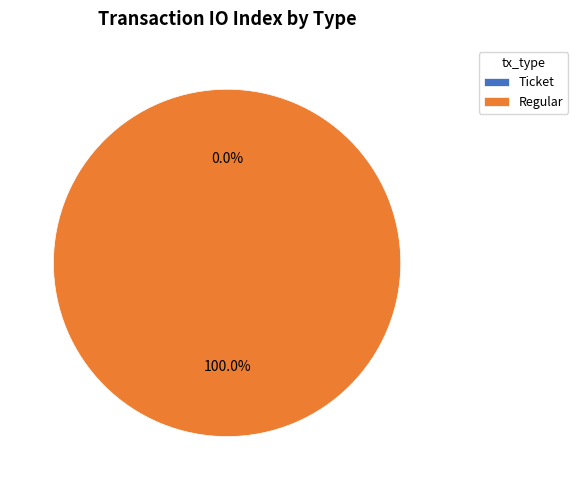

Does Ticket account for over 50% of the chart?

No